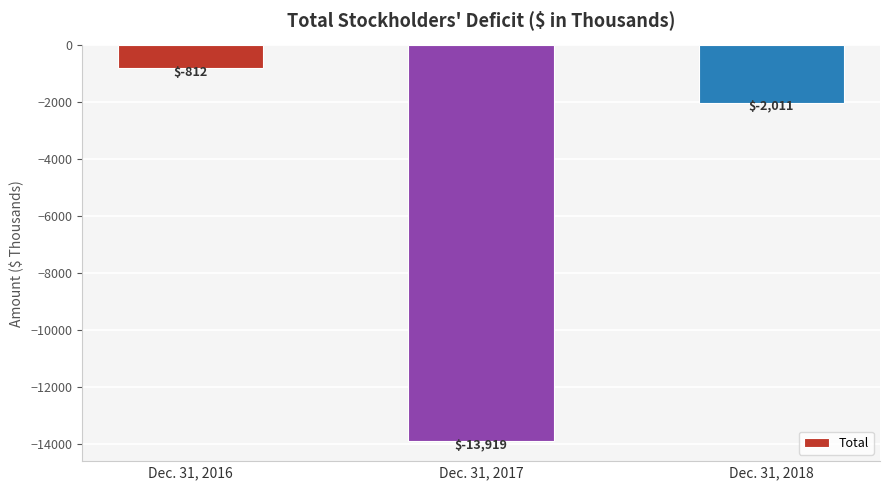

What is the sum of the values at Dec. 31, 2016 and Dec. 31, 2017?

-14731